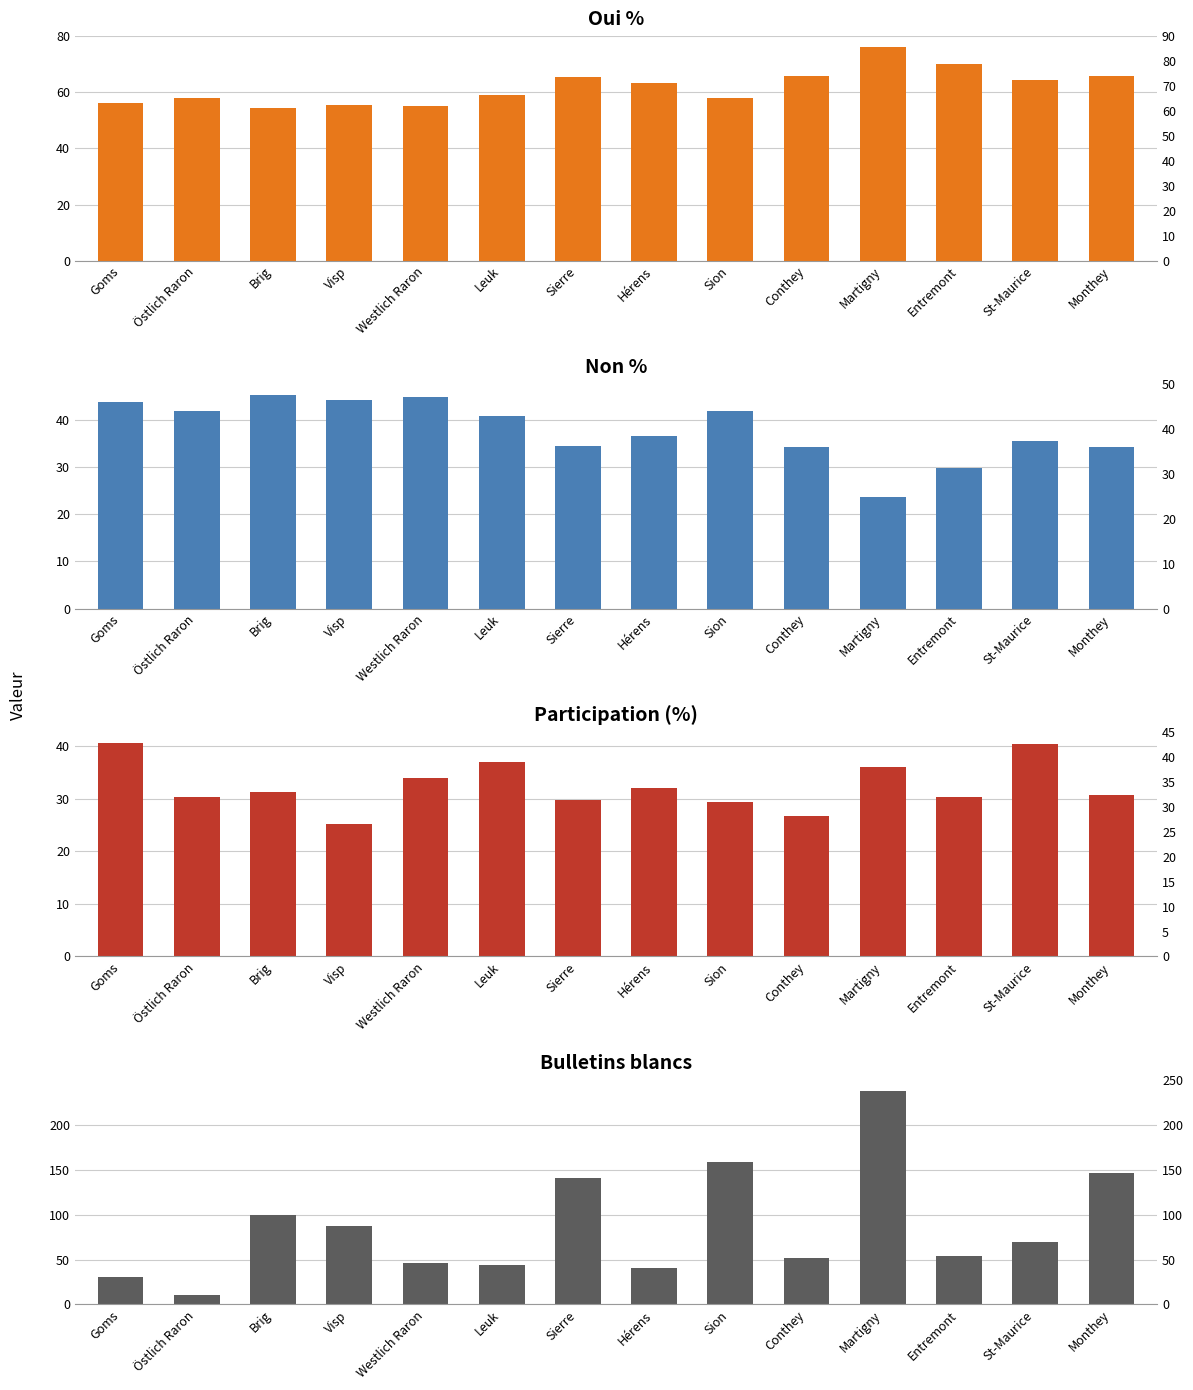

What are all the series names shown in the legend?

Oui %, Non %, Participation (%), Bulletins blancs